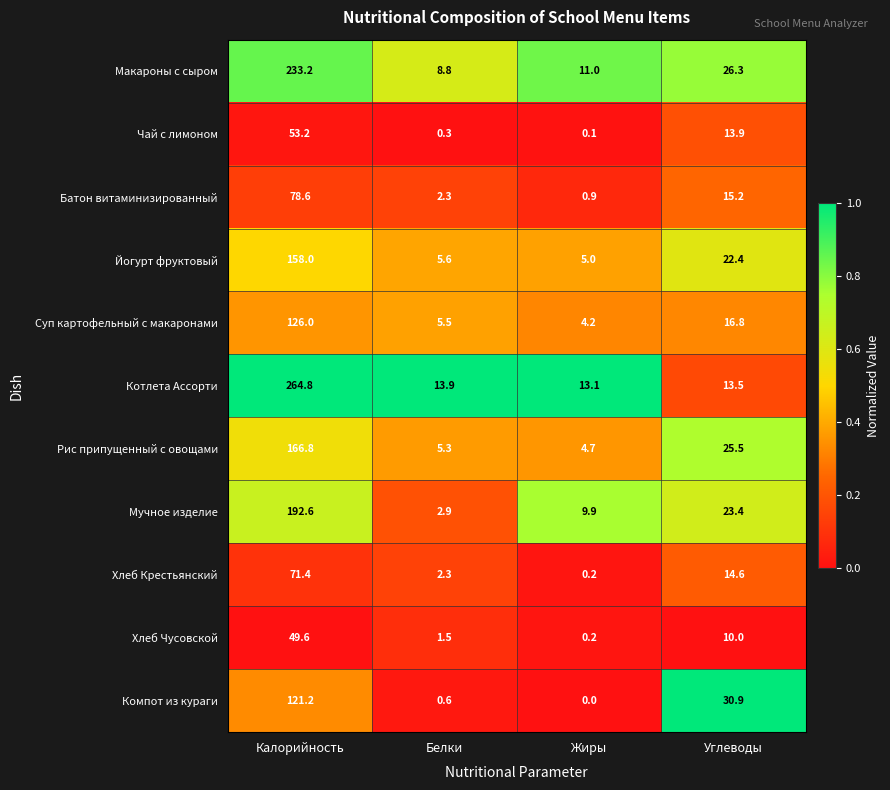

What is the sum of all Хлеб Крестьянский values?

88.5